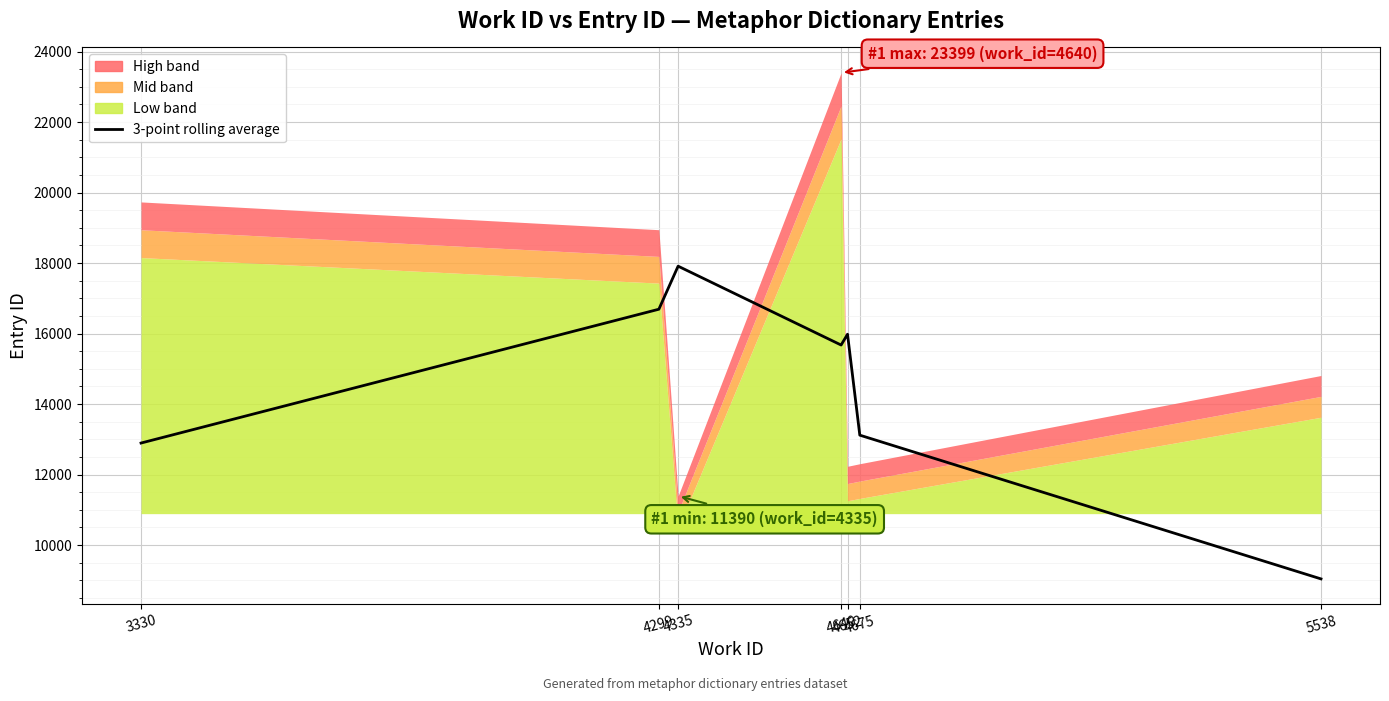

At which category does the chart reach its minimum across all series?

5538